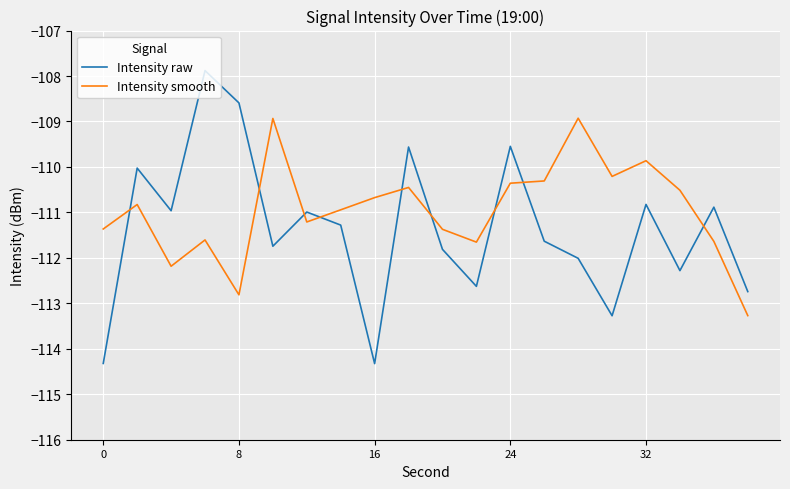

After their last crossing, which series has the higher values: Intensity raw or Intensity smooth?

Intensity raw